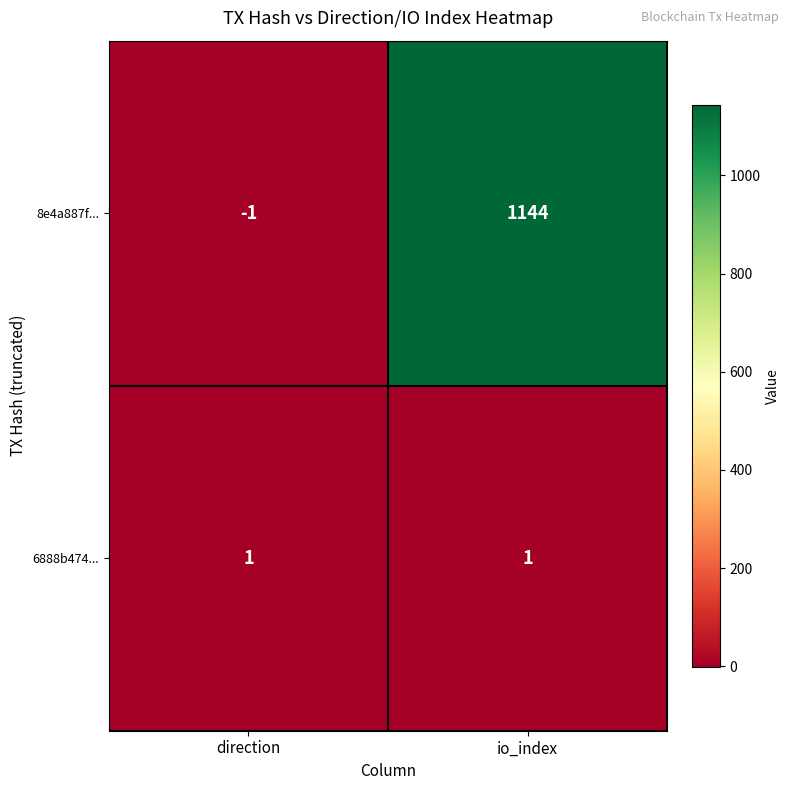

Which series has the largest range (max minus min)?

8e4a887f...